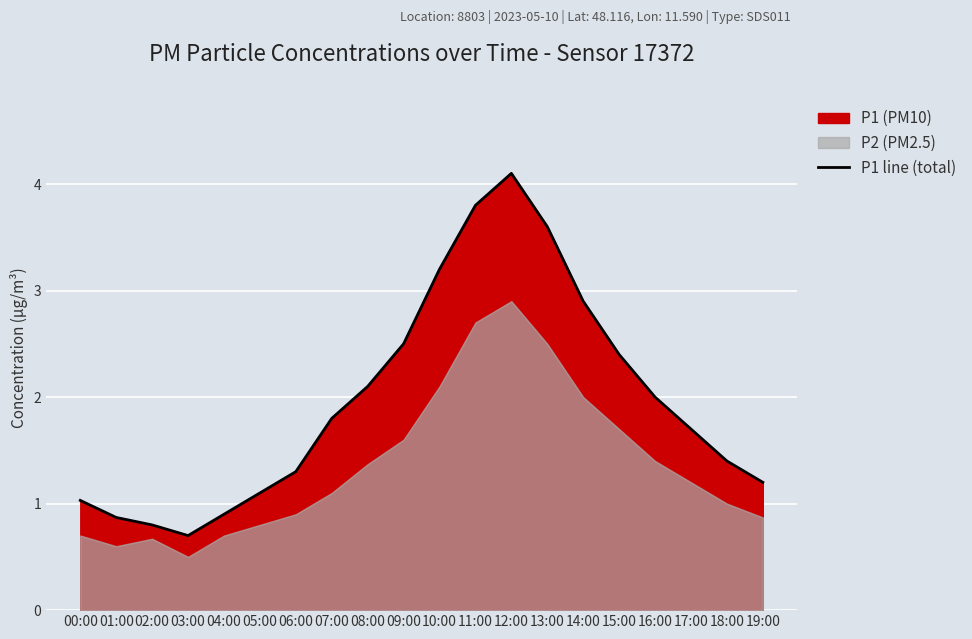

Does the chart display data point markers on the line(s)?

No